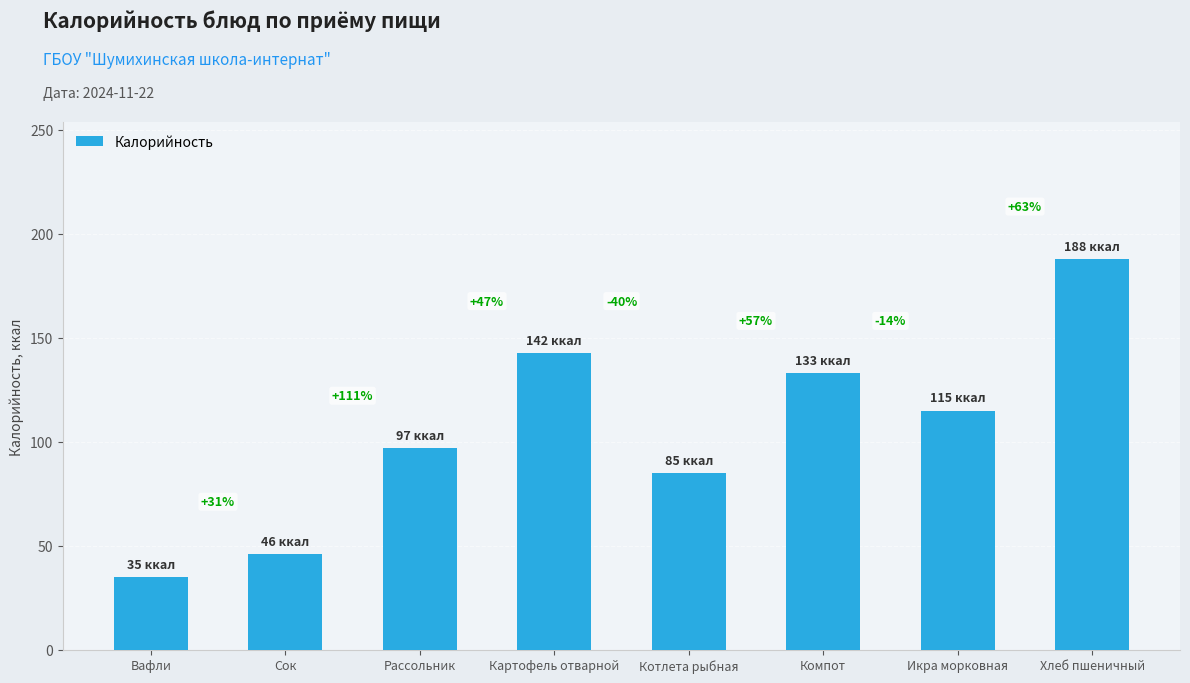

Are the bars horizontal?

No